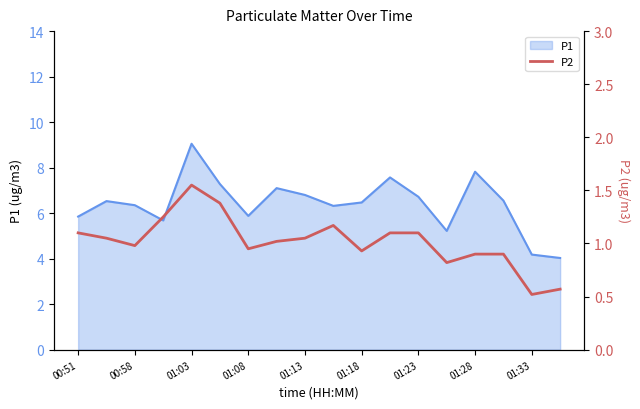

What is the maximum value for P1?

9.1